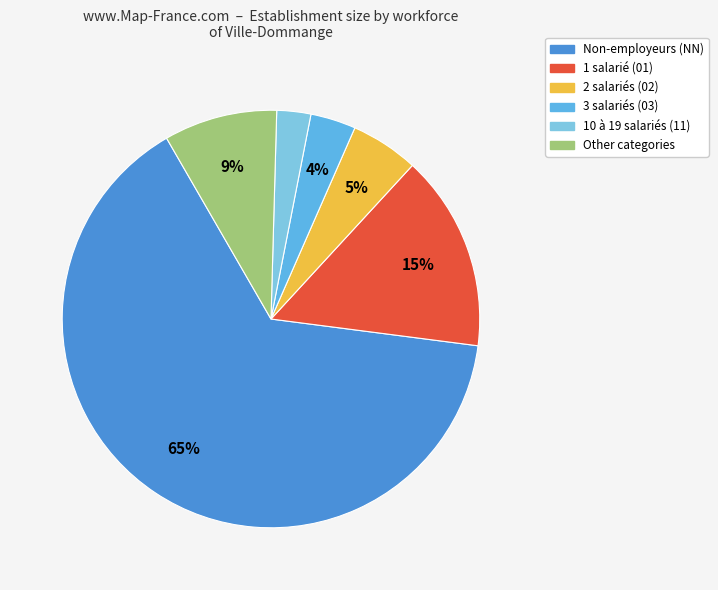

Does any single category account for the majority?

Yes